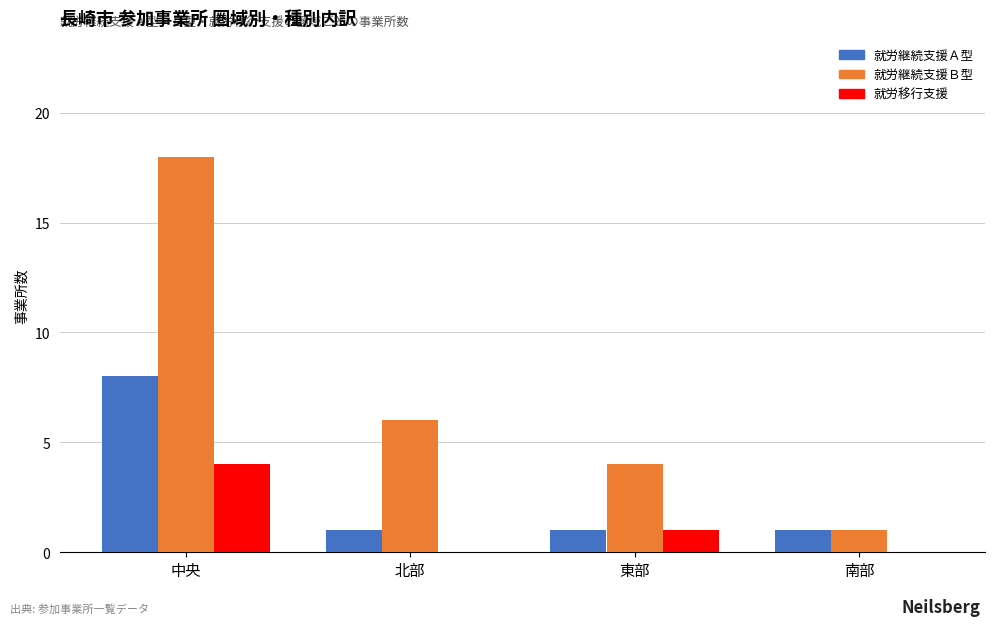

What is the maximum value shown in the chart?

18